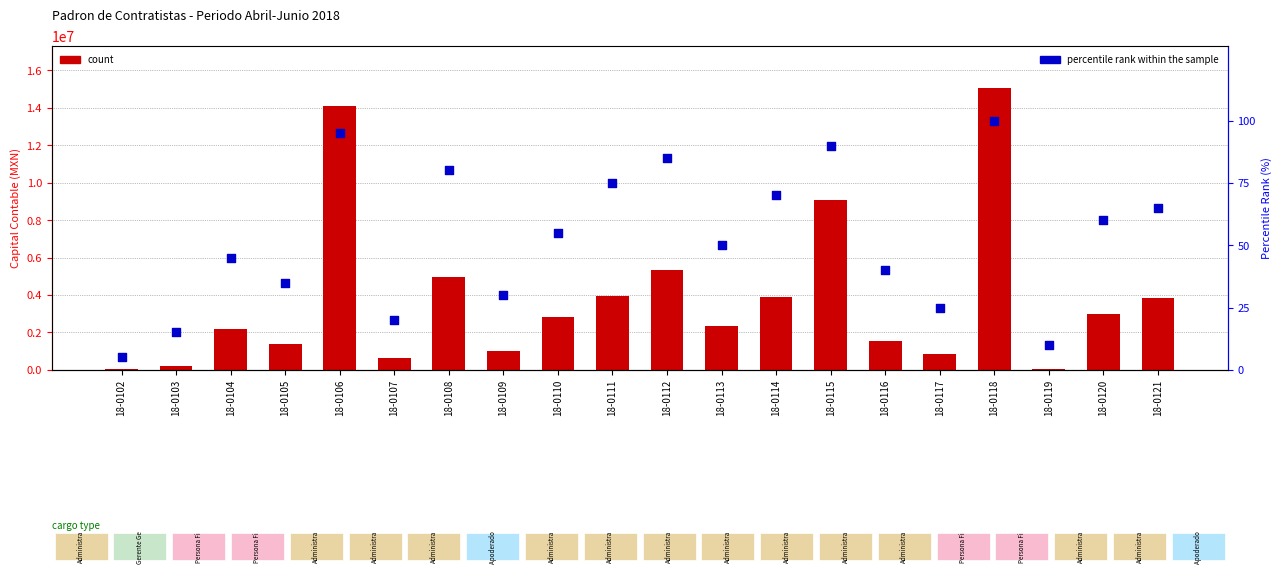

At how many categories does at least one series exceed 14879000?

1